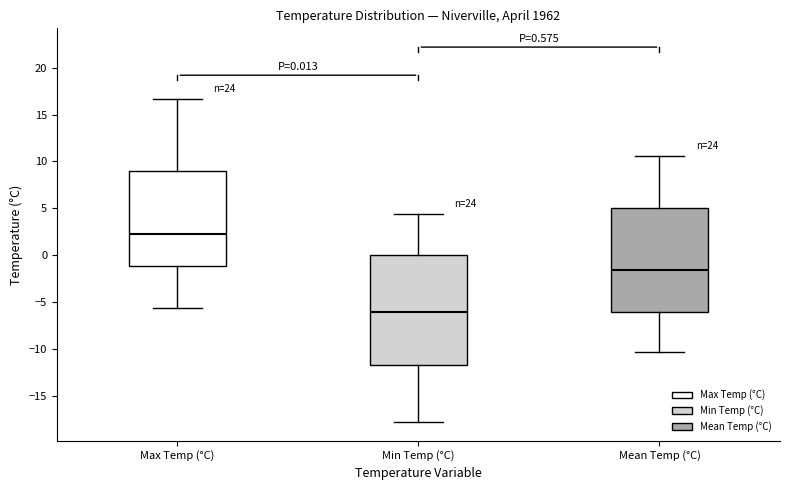

Which box has the highest median line?

Max Temp (°C)